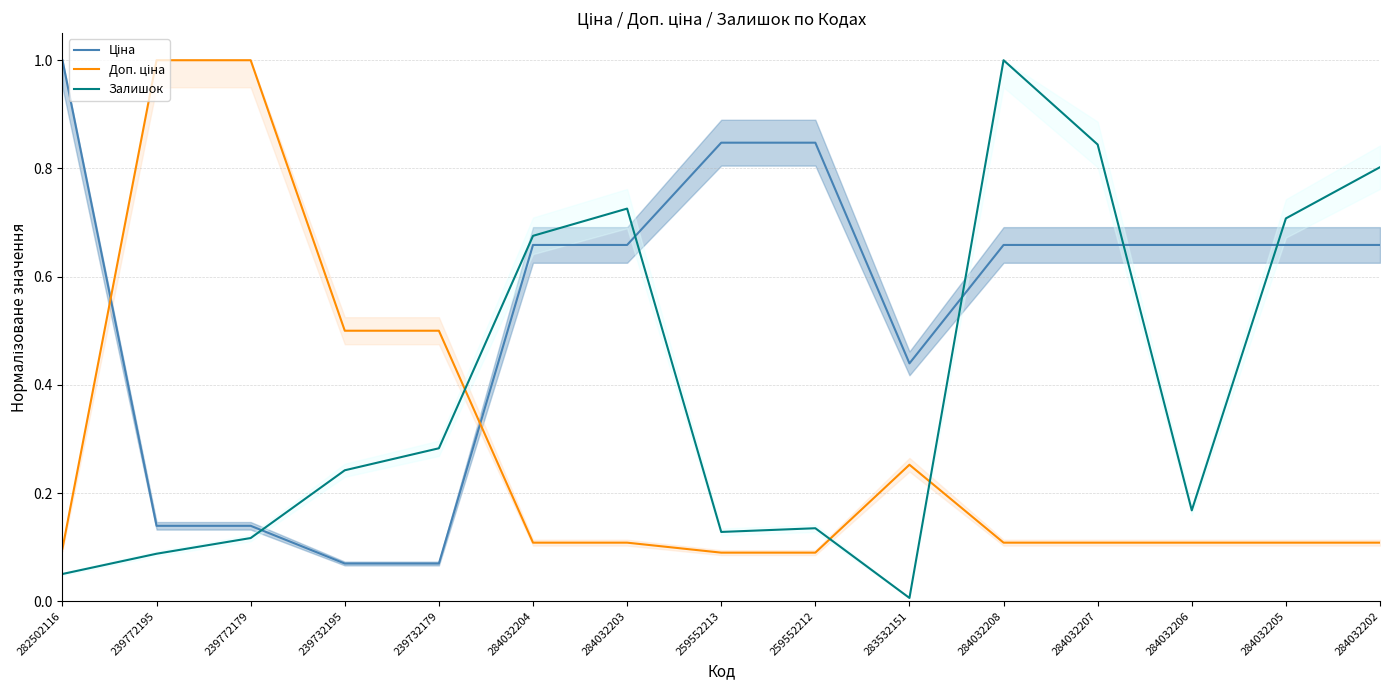

Which category has the highest value across all series?

282502116